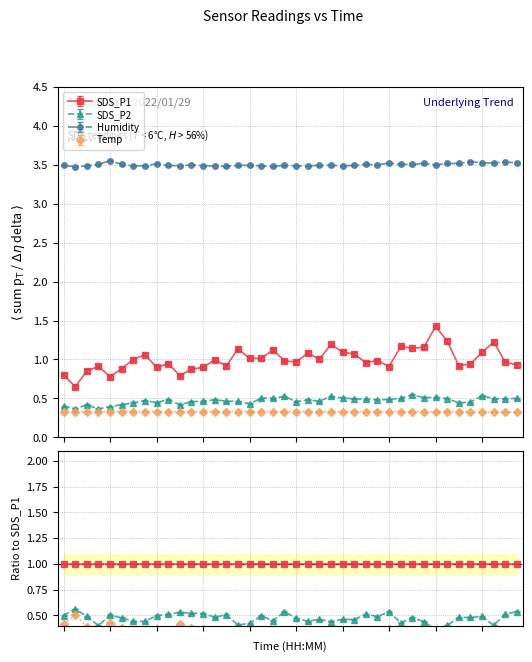

True or false: Humidity has a value of 2.1 at 01:36.

False